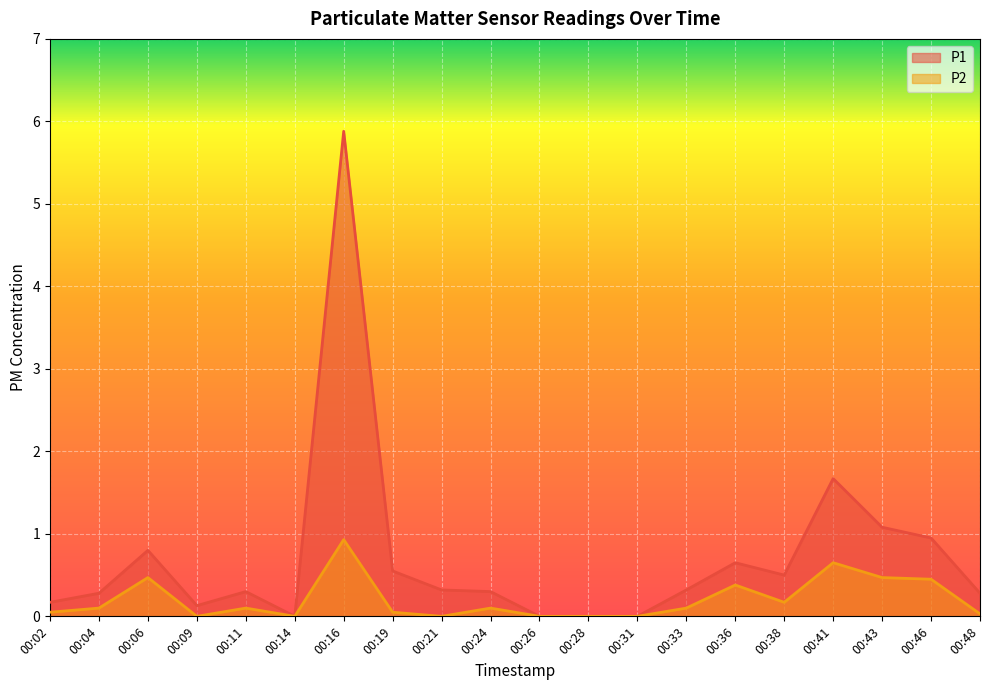

Rank the series at 00:02 from lowest to highest value.

P2, P1